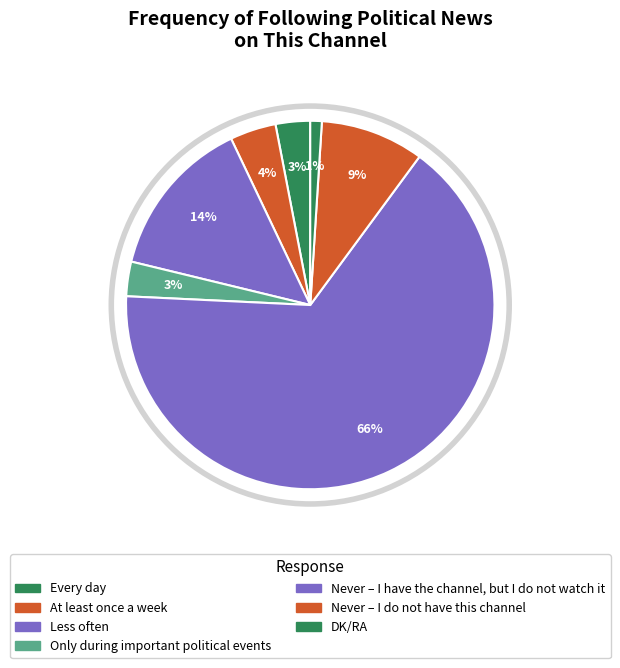

Count the number of slices in the pie.

7